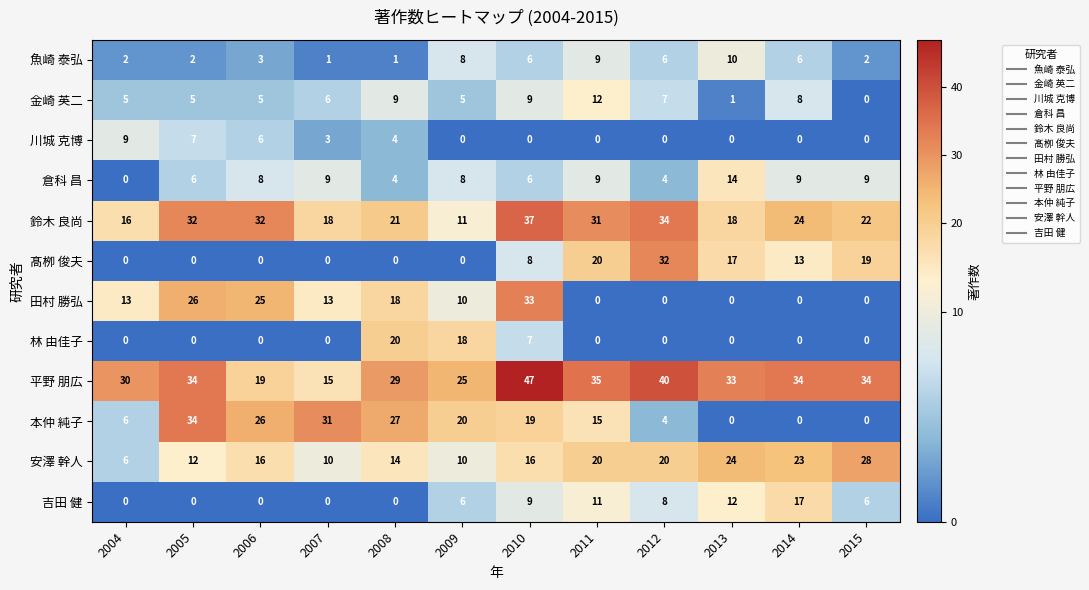

Where is 髙栁 俊夫 nearest to the value 16?

2013